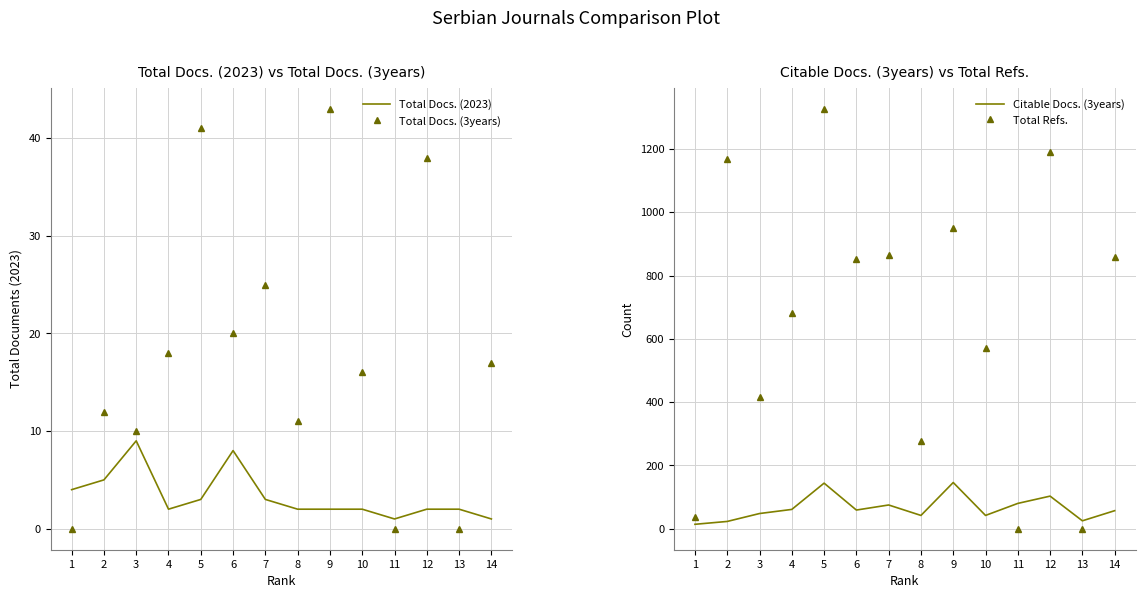

How many interior local valleys does the Citable Docs. (3years) series have?

4